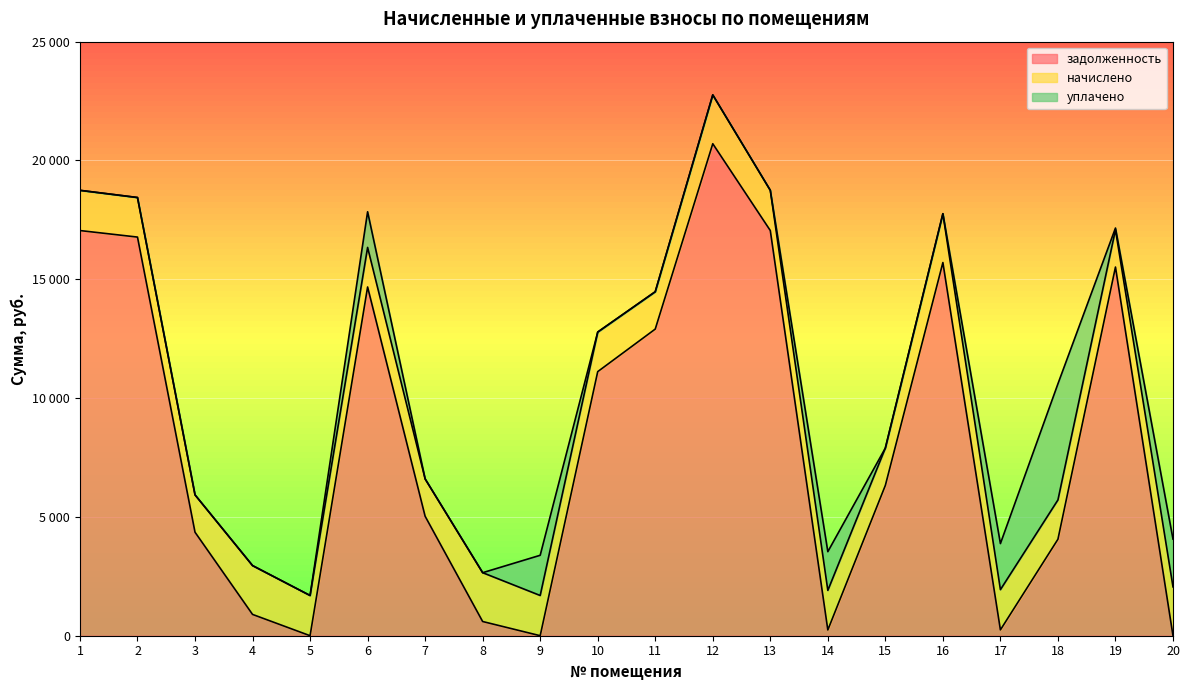

What are all the series names shown in the legend?

задолженность, начислено, уплачено